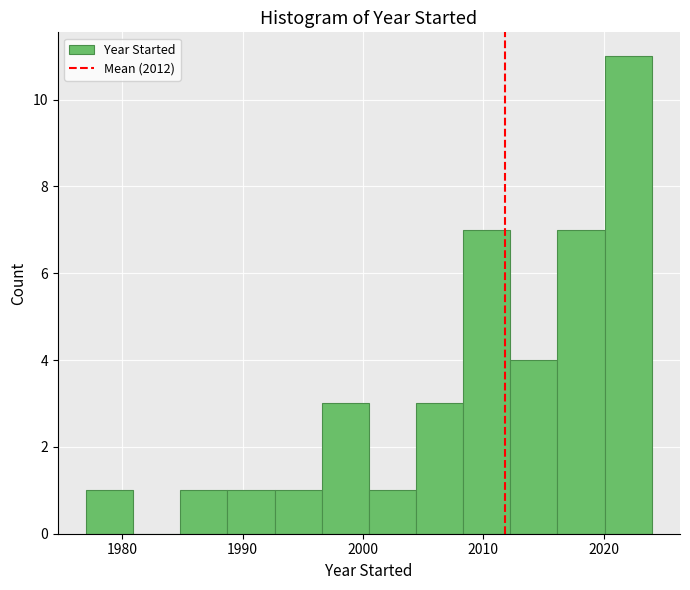

Read against the x-axis, roughly where is the centre of the tallest bar?

2022